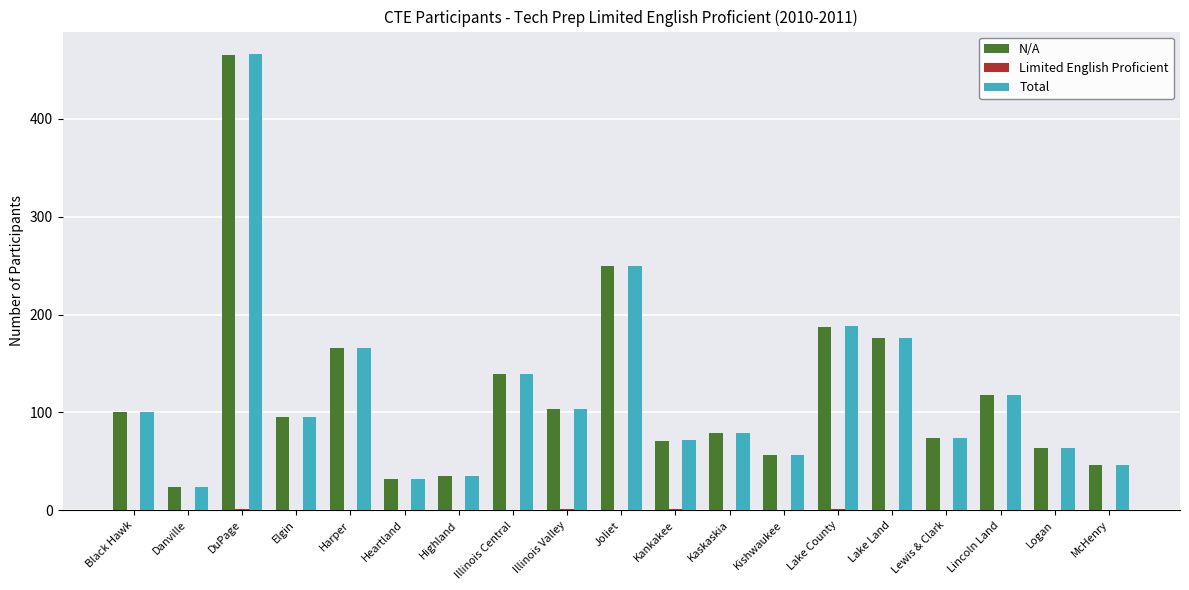

Which label corresponds to the largest value in the chart?

DuPage